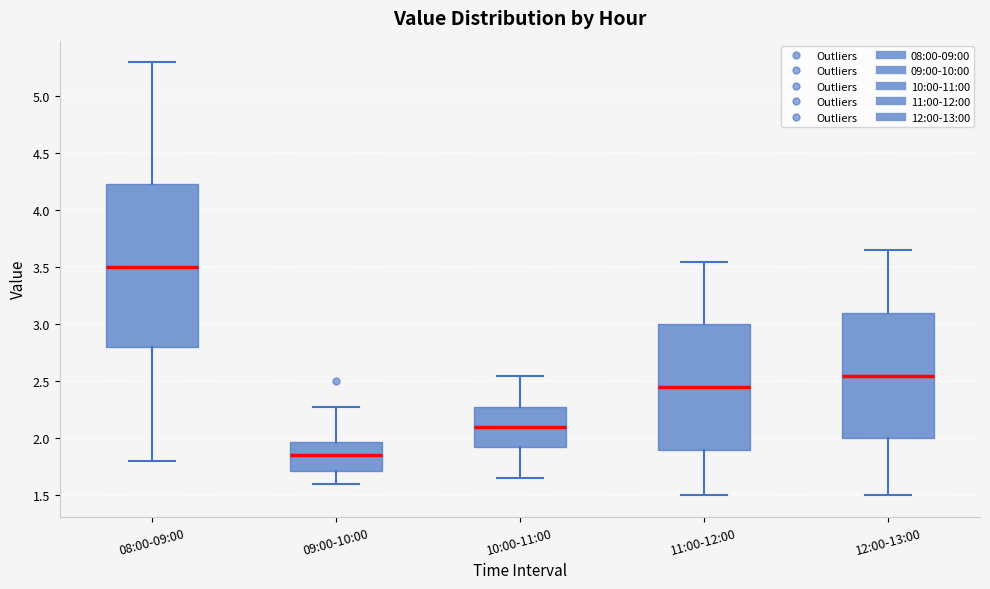

Reading left to right, transcribe this box plot: for each box, give where its median line is, the range the box spans, and where its two whiskers end, as read against the y-axis. The values are not printed on the chart, so give them approximately, as read against the axis.

08:00-09:00: median 3.50, box 2.80 to 4.25, whiskers 1.80 to 5.30
09:00-10:00: median 1.85, box 1.70 to 1.95, whiskers 1.60 to 2.25
10:00-11:00: median 2.10, box 1.95 to 2.30, whiskers 1.65 to 2.55
11:00-12:00: median 2.45, box 1.90 to 3.00, whiskers 1.50 to 3.55
12:00-13:00: median 2.55, box 2.00 to 3.10, whiskers 1.50 to 3.65